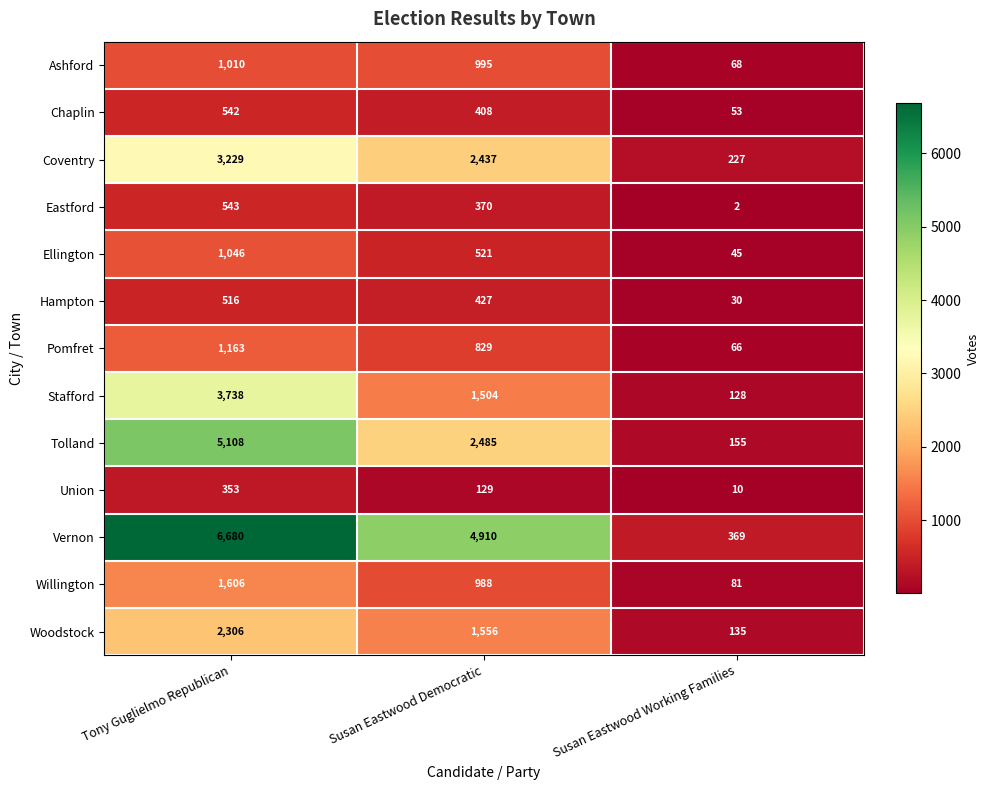

Which series changed the most between Tony Guglielmo Republican and Susan Eastwood Democratic?

Tolland